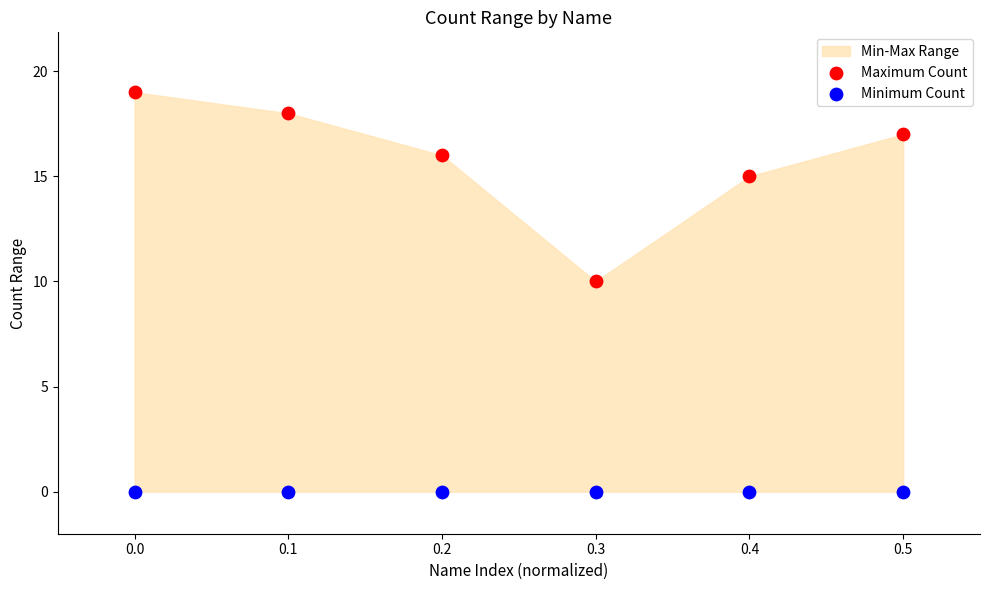

Across all data points, what is the average Y value?

8